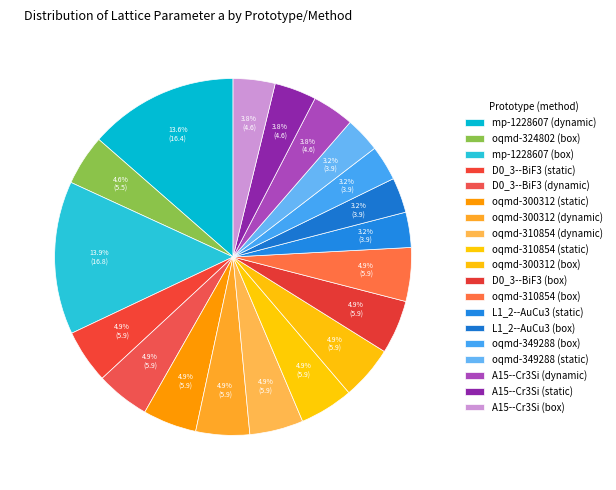

Count the number of slices in the pie.

19